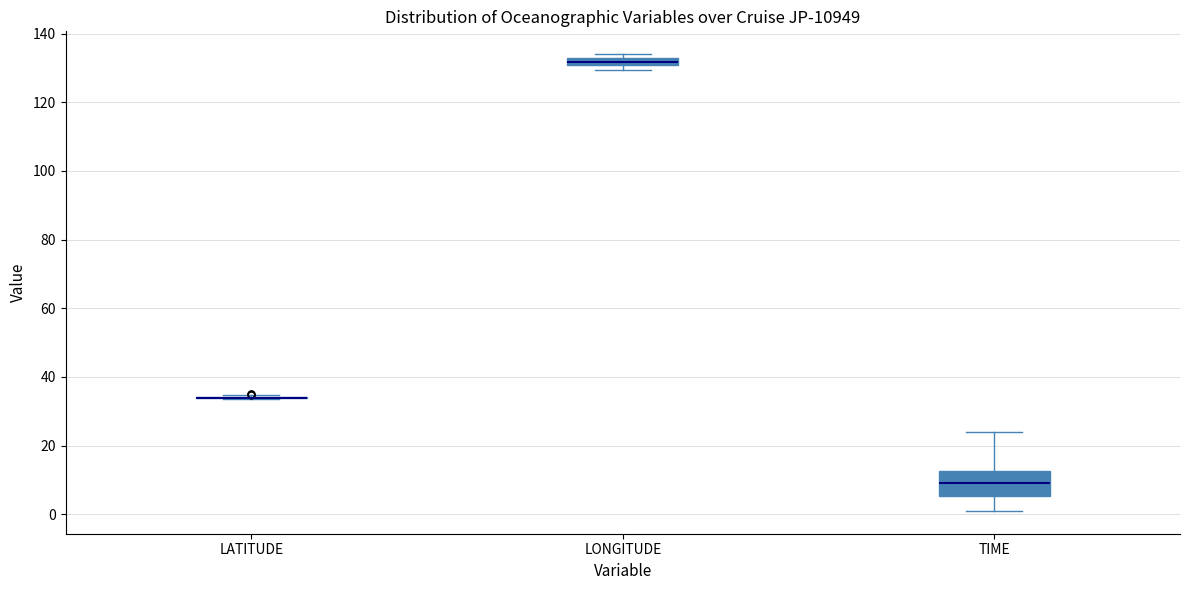

Comparing the boxes themselves (not the whiskers), which one is the tallest?

TIME